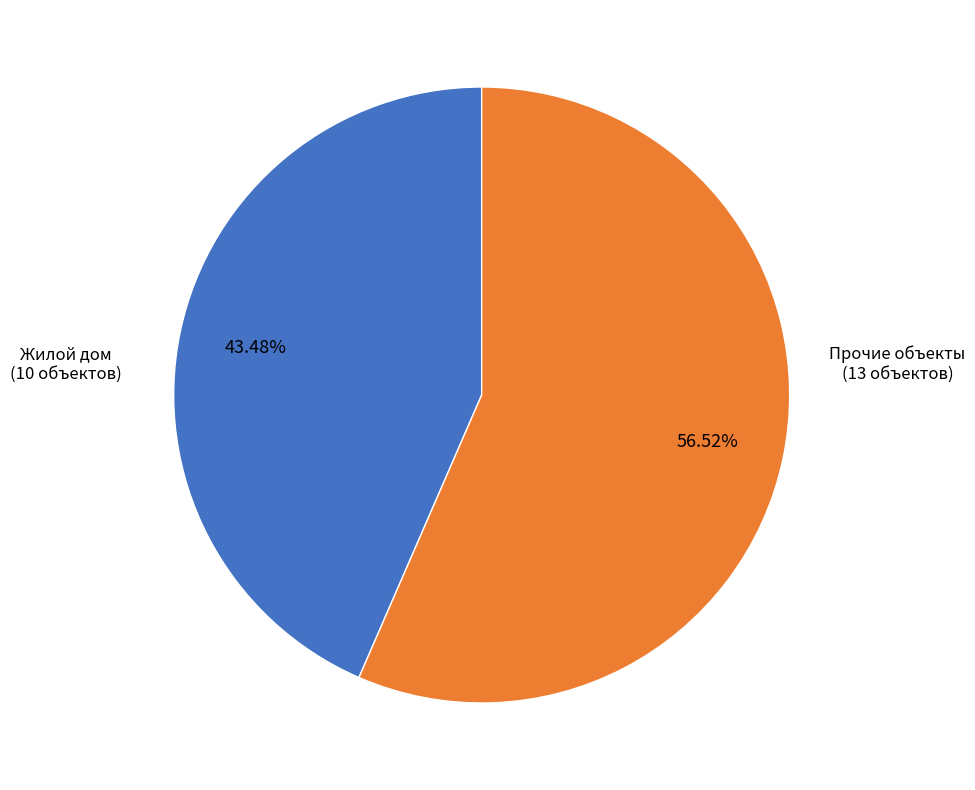

Is the sum of Жилой дом and Прочие объекты greater than half?

Yes